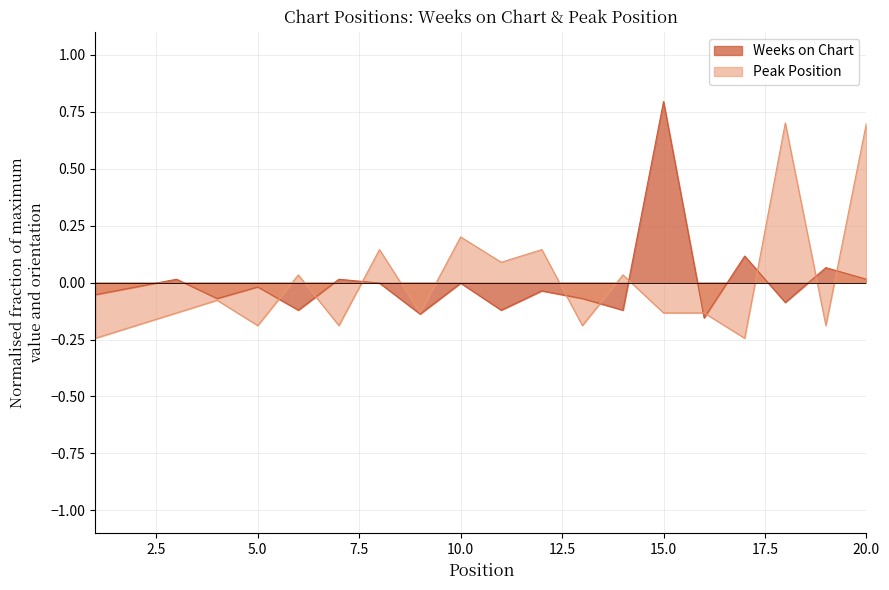

What is the difference between the Peak Position values at 15 and 10?

0.3